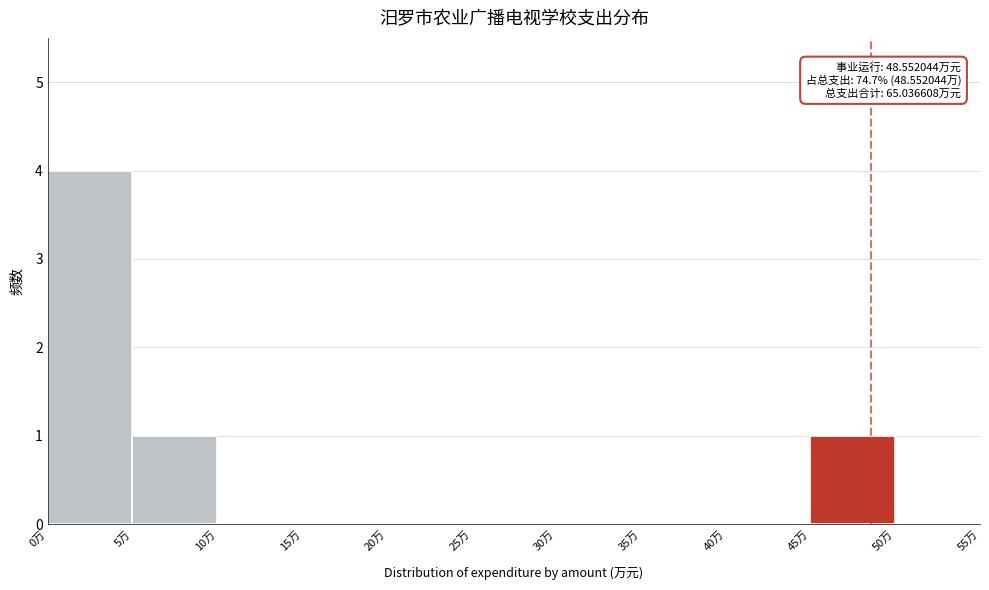

Over which range of the x-axis is the bar tallest?

0 to 5